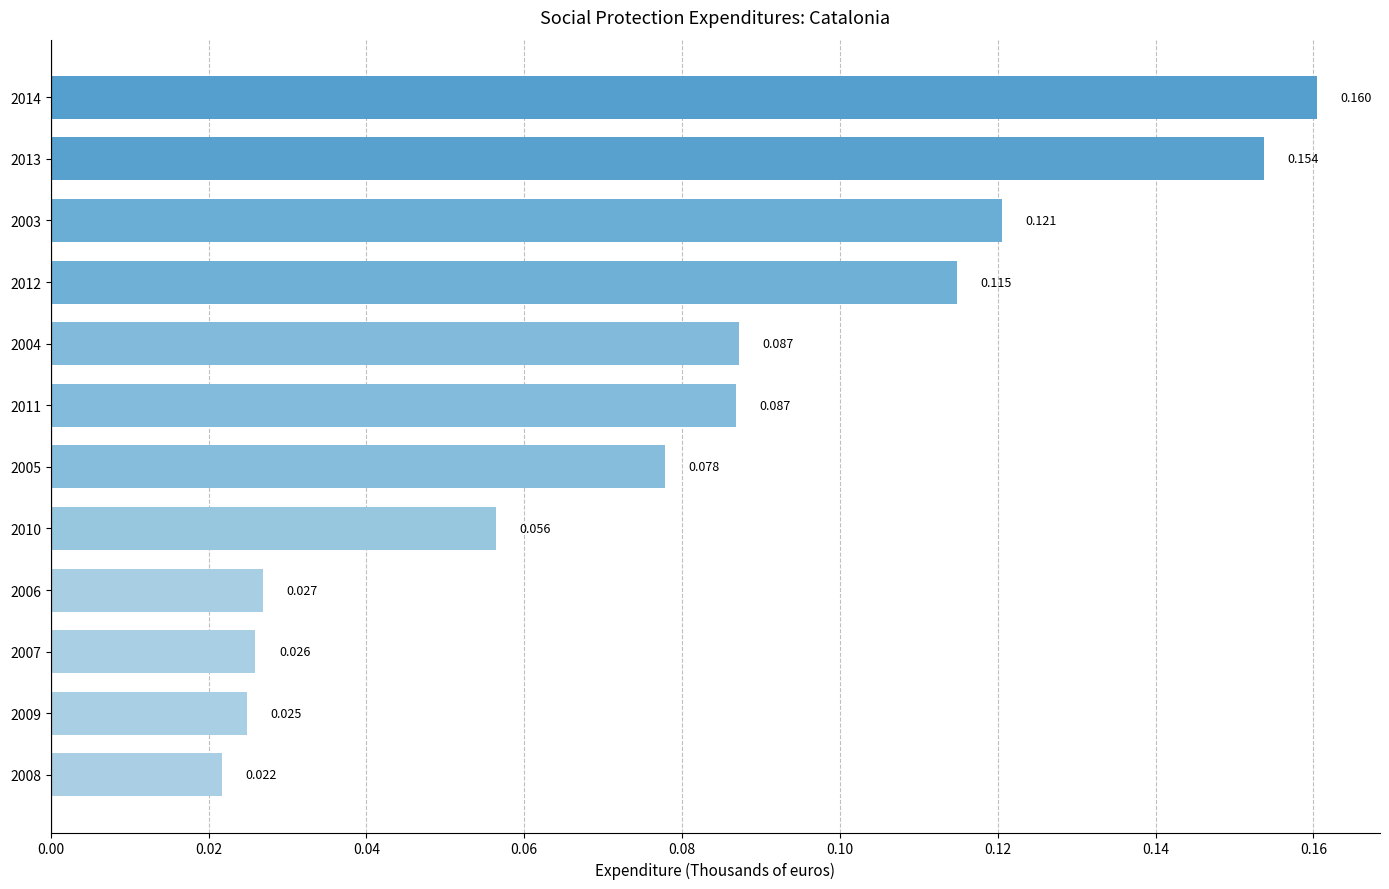

Does the chart contain any negative values?

No